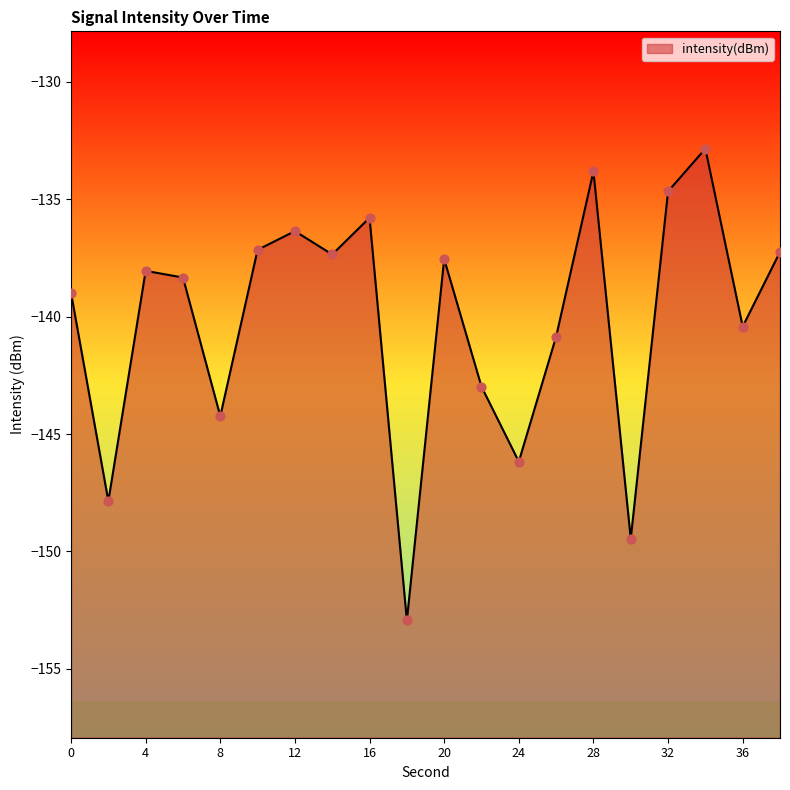

Which has a higher value, 10 or 26?

10